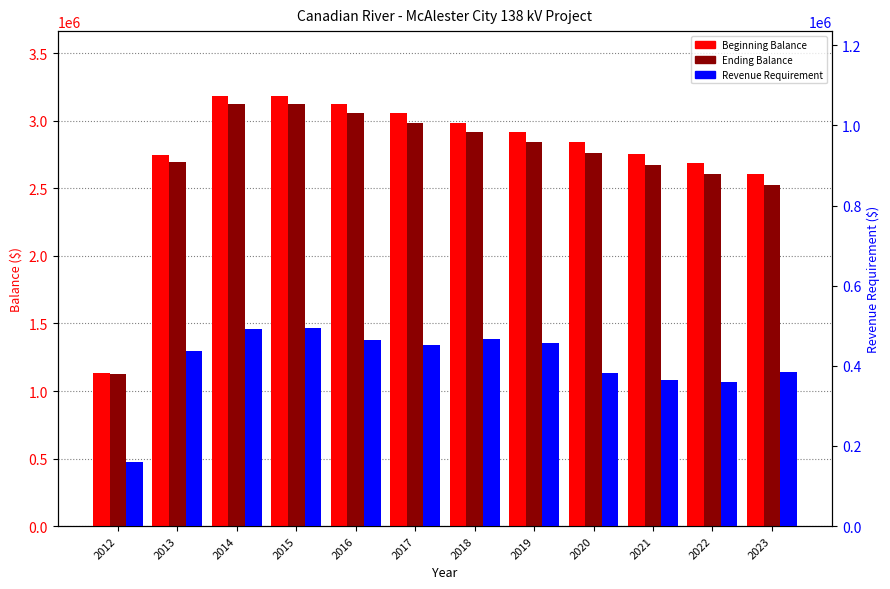

What are all the series names shown in the legend?

Beginning Balance, Ending Balance, Revenue Requirement